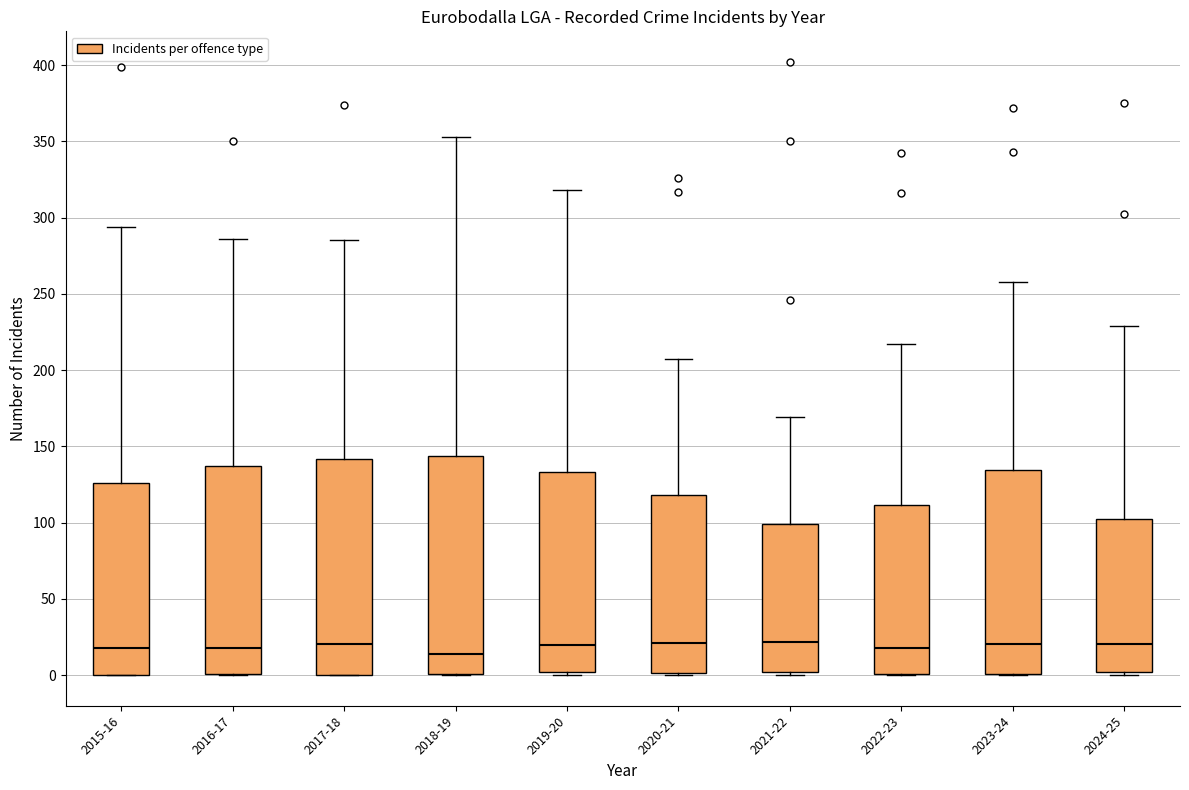

Reading left to right, read every box against the y-axis: the position of its median line, the range the box covers, and the ends of its whiskers. The values are not printed on the chart, so give them approximately, as read against the axis.

2015-16: median 20, box 0 to 125, whiskers 0 to 295
2016-17: median 20, box 0 to 135, whiskers 0 to 285
2017-18: median 20, box 0 to 140, whiskers 0 to 285
2018-19: median 15, box 0 to 145, whiskers 0 to 355
2019-20: median 20, box 0 to 135, whiskers 0 (just below the box's lower edge) to 320
2020-21: median 20, box 0 to 120, whiskers 0 to 205
2021-22: median 20, box 0 to 100, whiskers 0 (just below the box's lower edge) to 170
2022-23: median 20, box 0 to 110, whiskers 0 to 215
2023-24: median 20, box 0 to 135, whiskers 0 to 260
2024-25: median 20, box 0 to 100, whiskers 0 (just below the box's lower edge) to 230